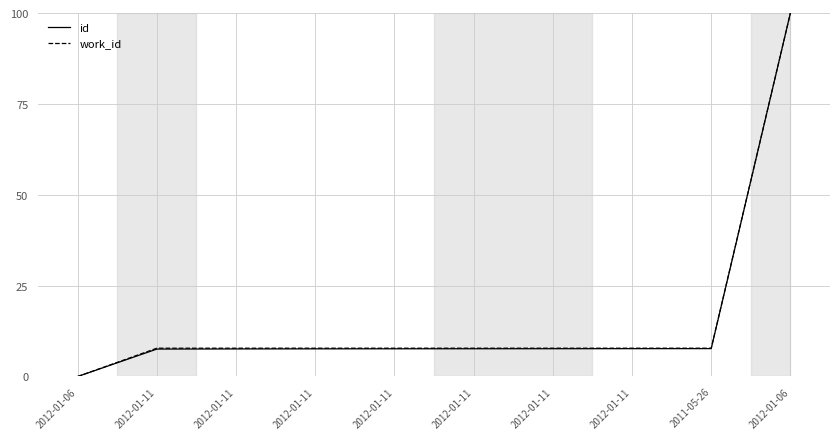

Reading left to right, list all the values displayed in this chart.

id: 2012-01-06=0.0	2012-01-11=7.5	2012-01-11=7.6	2012-01-11=7.6	2012-01-11=7.6	2012-01-11=7.6	2012-01-11=7.6	2012-01-11=7.7	2011-05-26=7.7	2012-01-06=100.0
work_id: 2012-01-06=0.0	2012-01-11=7.8	2012-01-11=7.8	2012-01-11=7.8	2012-01-11=7.8	2012-01-11=7.8	2012-01-11=7.8	2012-01-11=7.8	2011-05-26=7.8	2012-01-06=100.0